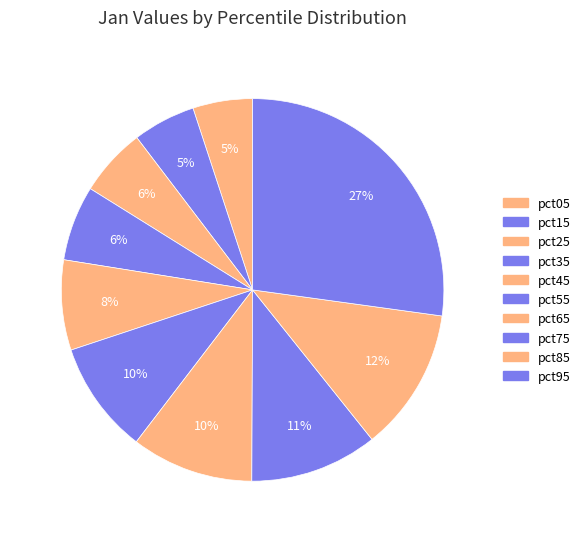

Does pct35 represent more than half of the total?

No